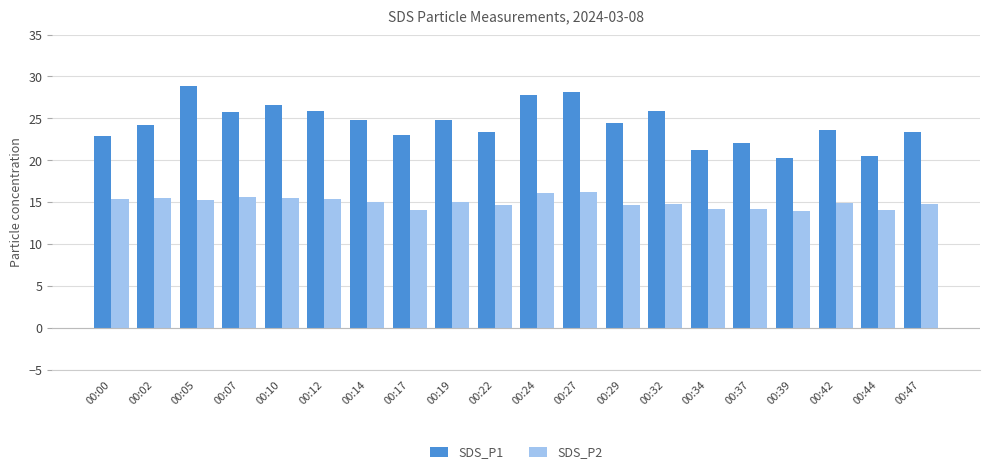

Rank the series at 00:29 from highest to lowest value.

SDS_P1, SDS_P2